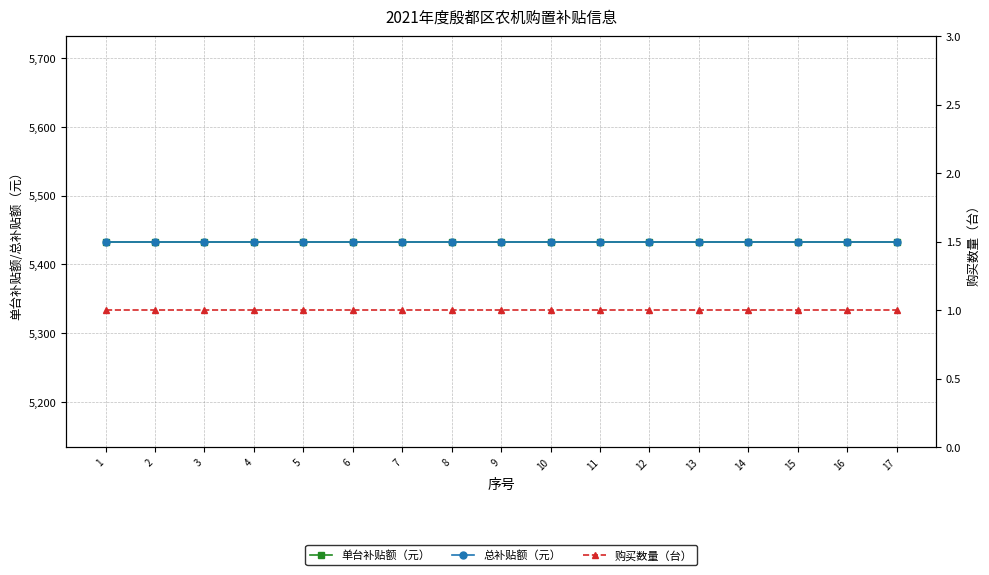

What is the sum of all 单台补贴额（元） values?

92361